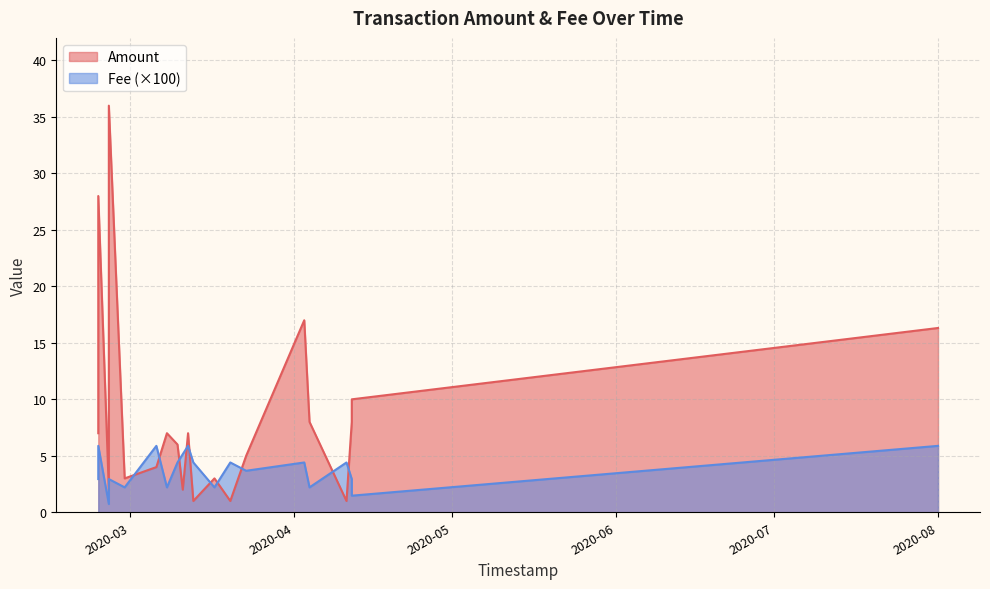

Is the value of Amount at 2020-02-24 greater than the value of Fee at 2020-04-12?

Yes